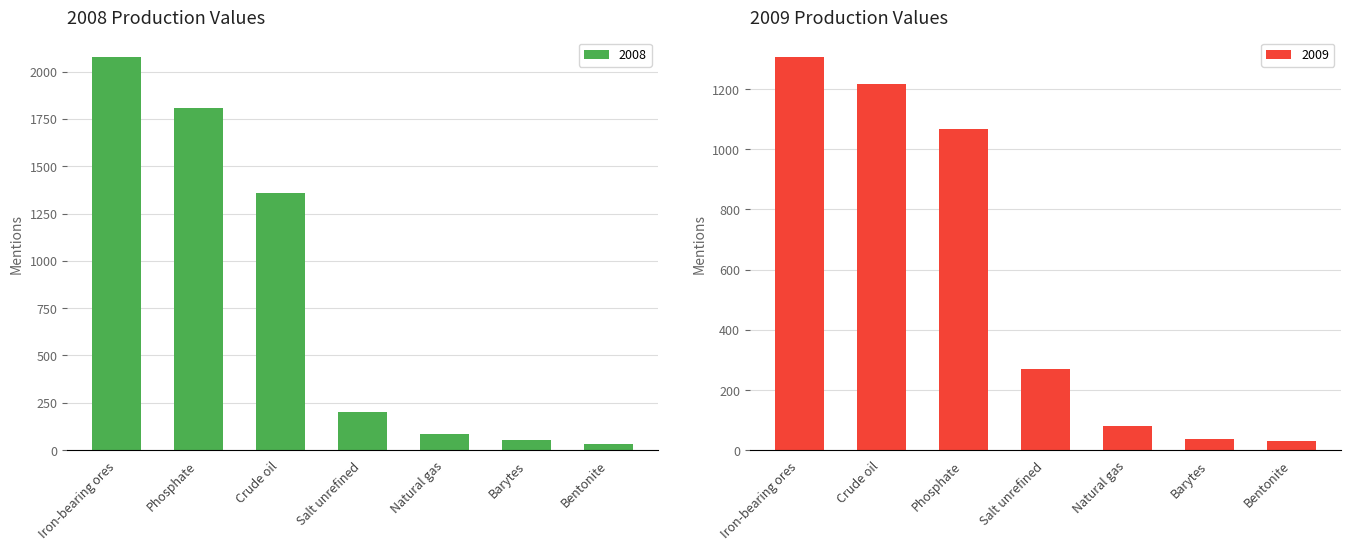

What is the sum of all 2008 values?

5613.5